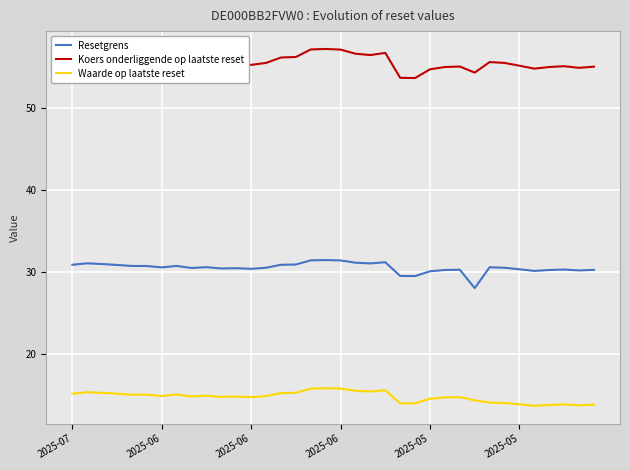

List the series in order of their overall mean, highest first.

Koers onderliggende op laatste reset, Resetgrens, Waarde op laatste reset